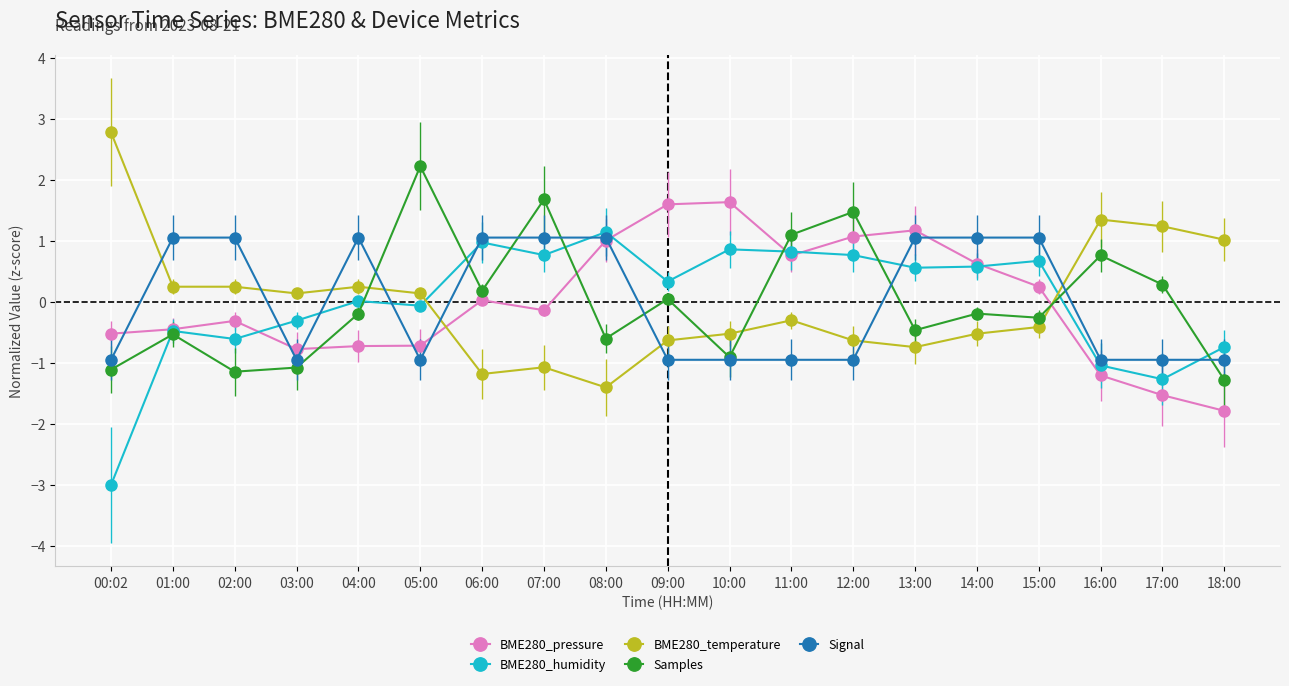

What is the difference between the maximum and minimum values in the BME280_pressure series?

3.4